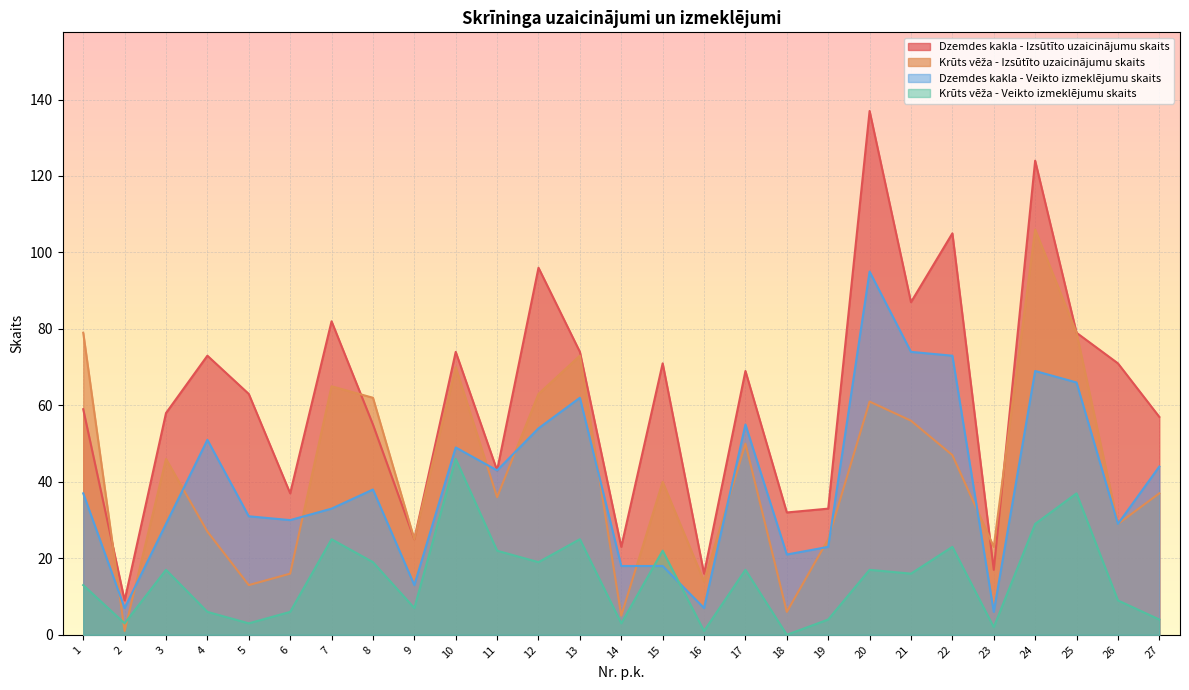

True or false: Krūts vēža - Veikto izmeklējumu skaits and Krūts vēža - Izsūtīto uzaicinājumu skaits cross at least once.

True